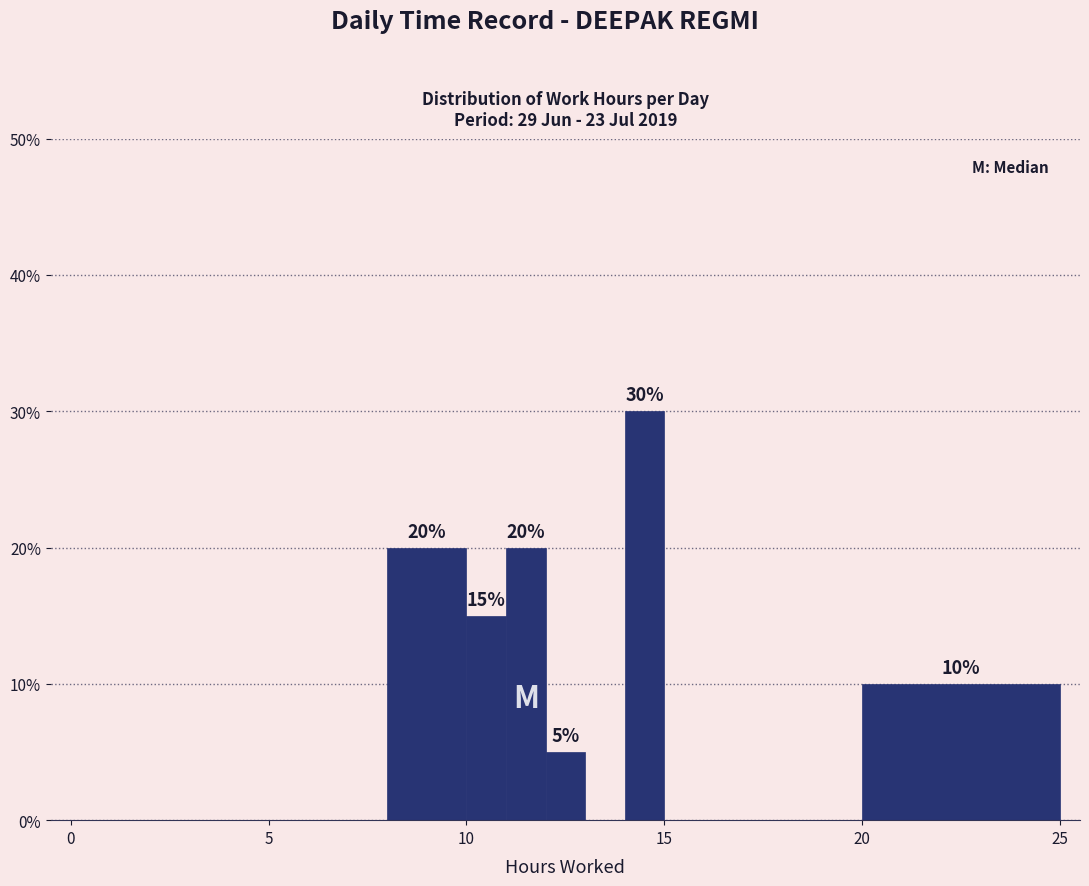

Read against the x-axis, roughly where is the centre of the tallest bar?

14.5